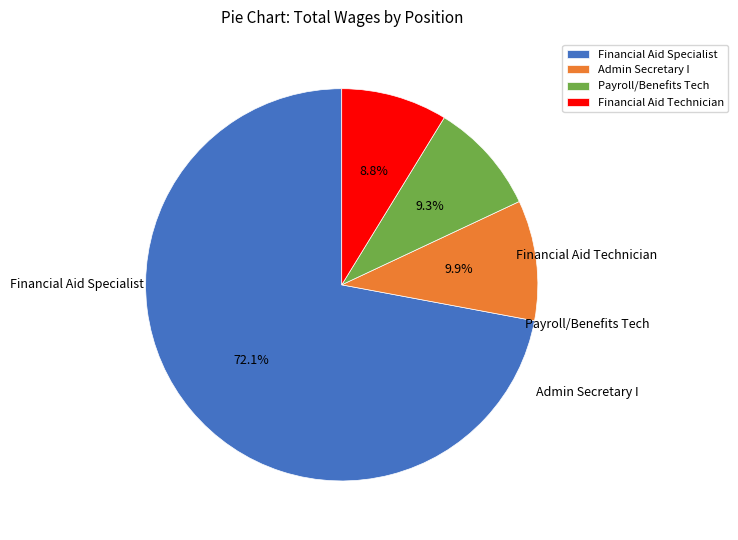

What percentage is NOT represented by Financial Aid Technician?

91.2%